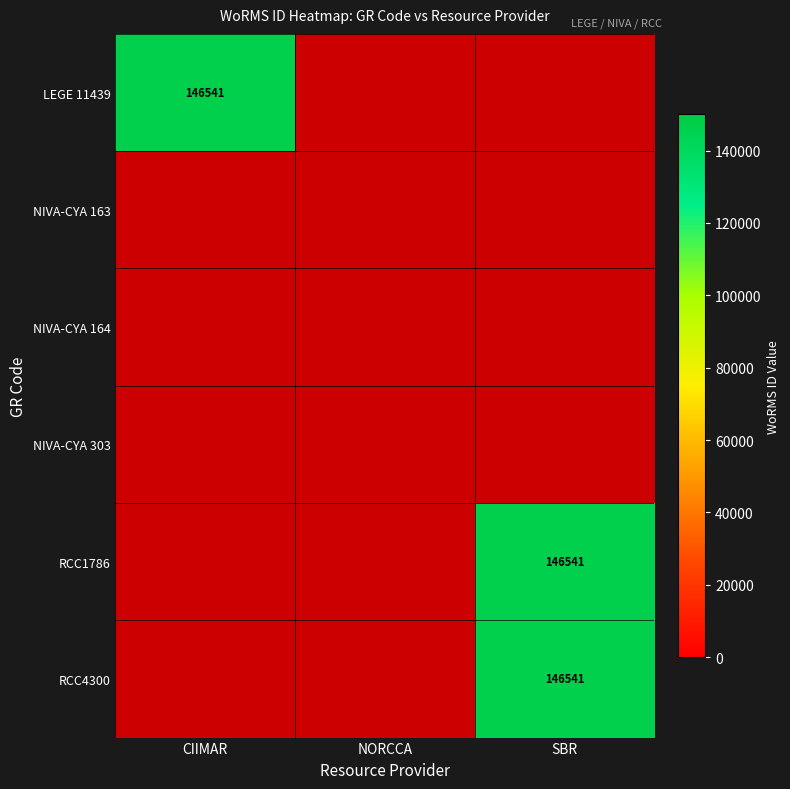

How many values are between 0 and 146541?

6